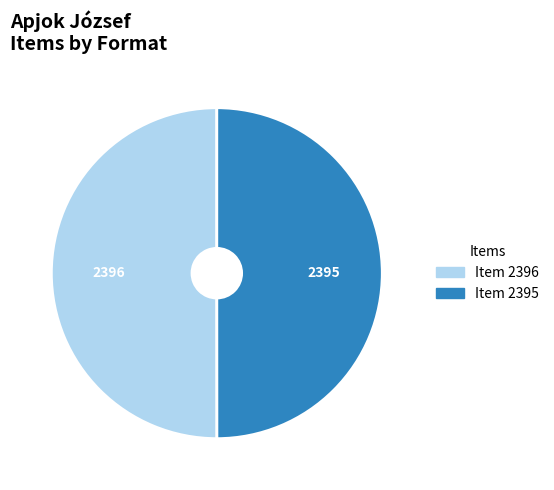

Count the number of slices in the pie.

2